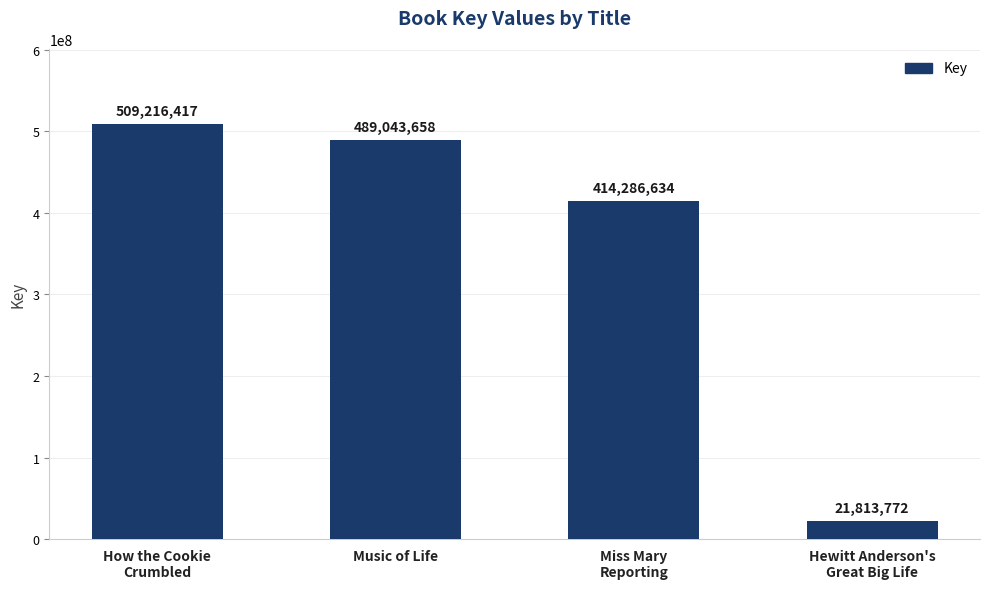

Rank the categories by value from highest to lowest.

How the Cookie
Crumbled, Music of Life, Miss Mary
Reporting, Hewitt Anderson's
Great Big Life